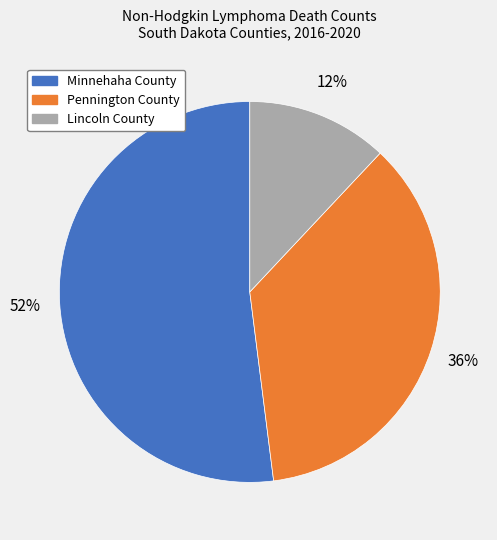

Count the number of slices in the pie.

3